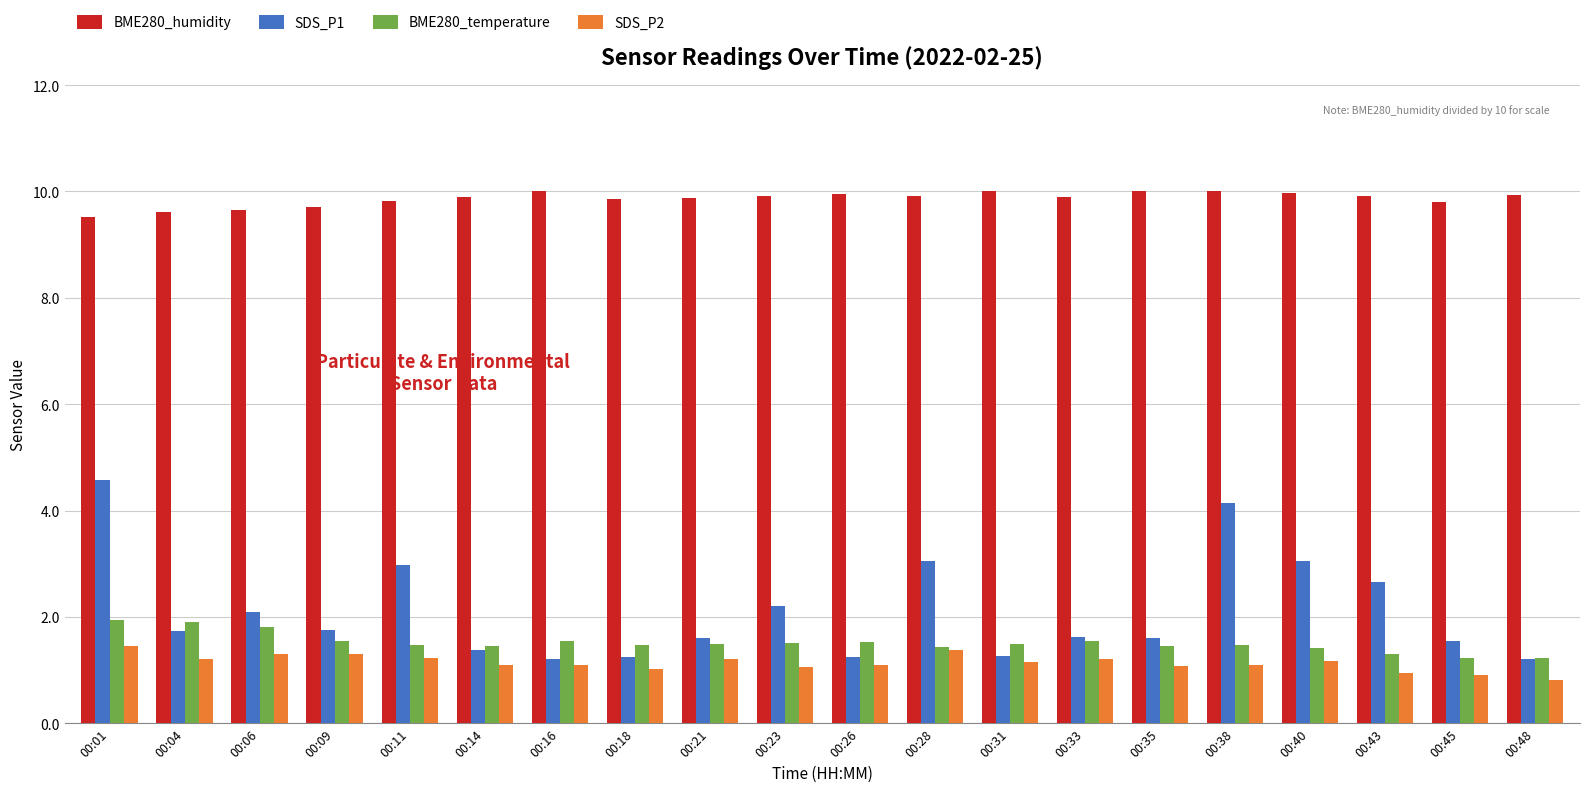

What is the difference between the second highest and second lowest values in the BME280_humidity series?

0.4